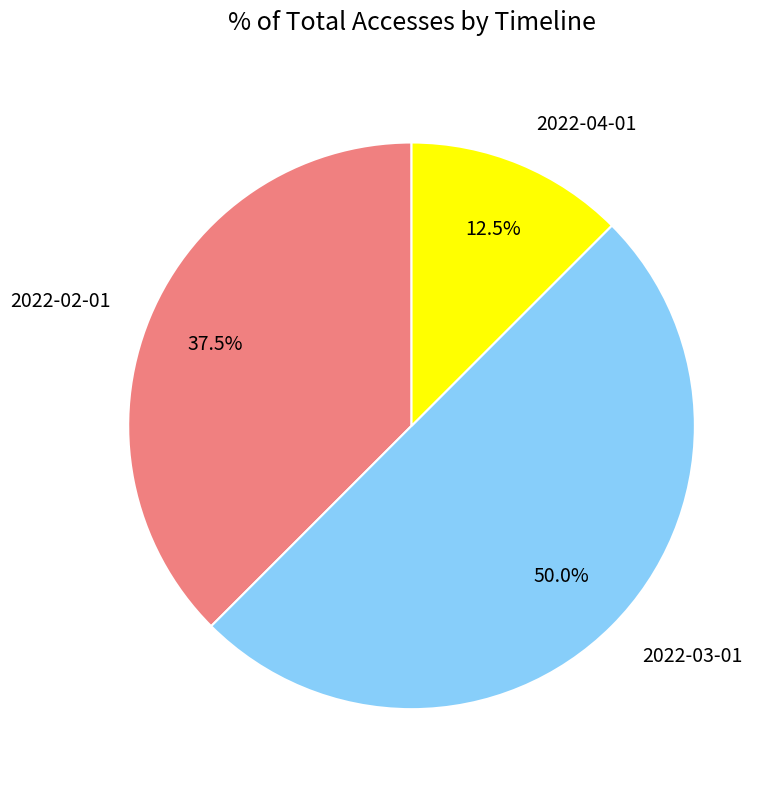

What is the smallest slice in the pie chart?

2022-04-01